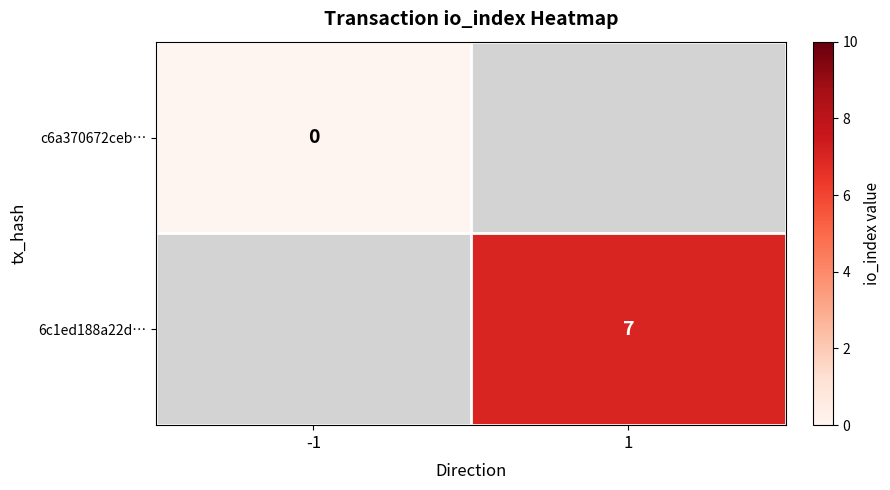

How many series are shown in this chart?

2